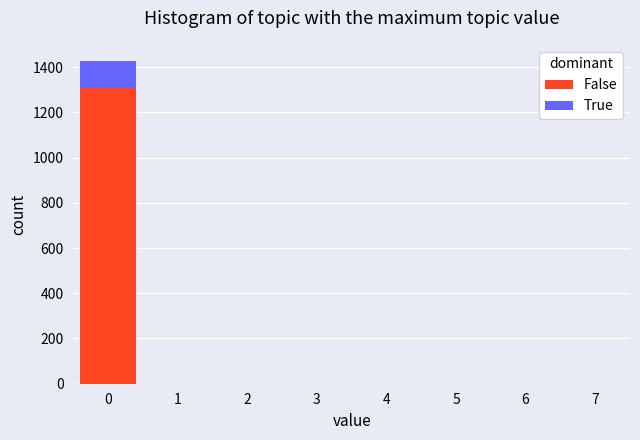

Reading left to right, transcribe this chart: for each stacked bar, give the range it covers on the x-axis and its total height. The values are not printed on the chart, so give them approximately, as read against the axis.

-0.5 to 0.5: 1420
0.5 to 1.5: 0
1.5 to 2.5: 0
2.5 to 3.5: 0
3.5 to 4.5: 0
4.5 to 5.5: 0
5.5 to 6.5: 0
6.5 to 7.5: 0